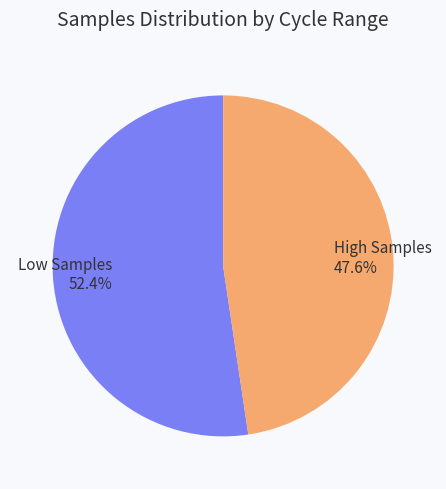

Which has a higher value, High Samples 47.6% or Low Samples 52.4%?

Low Samples 52.4%